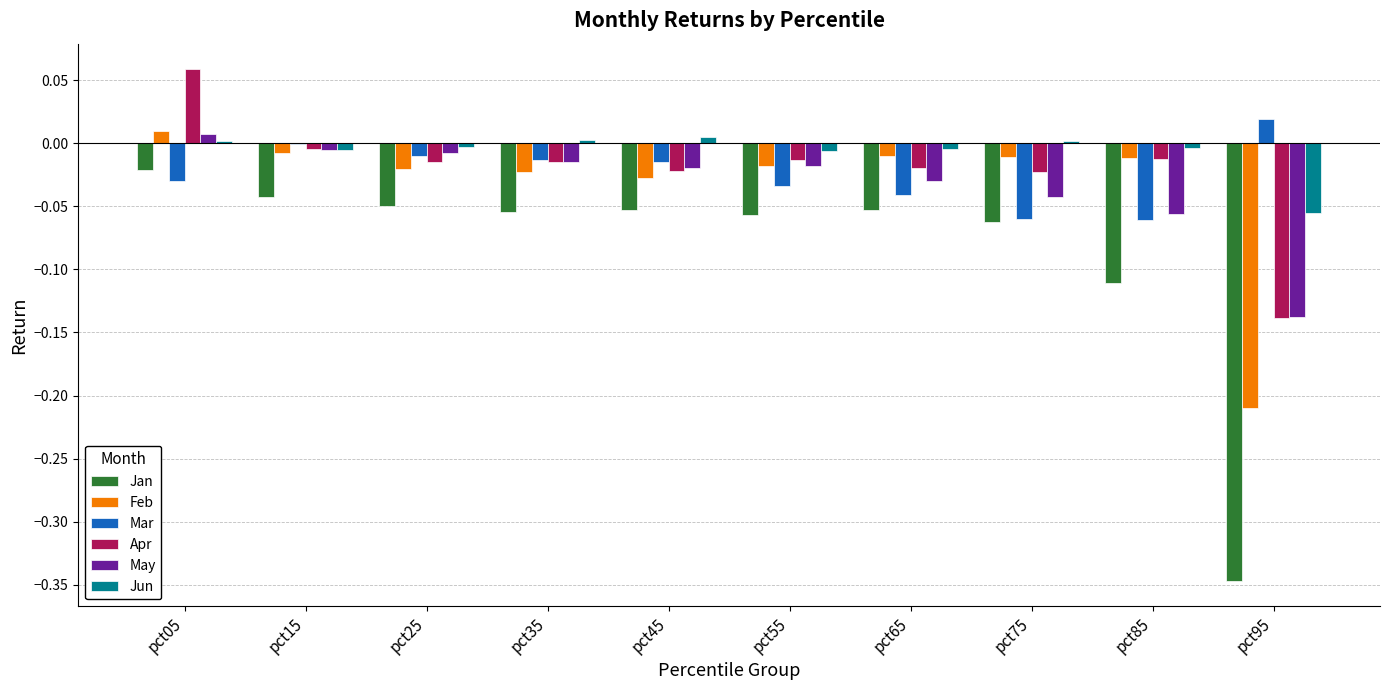

At which category is the sum across all series the highest?

pct05